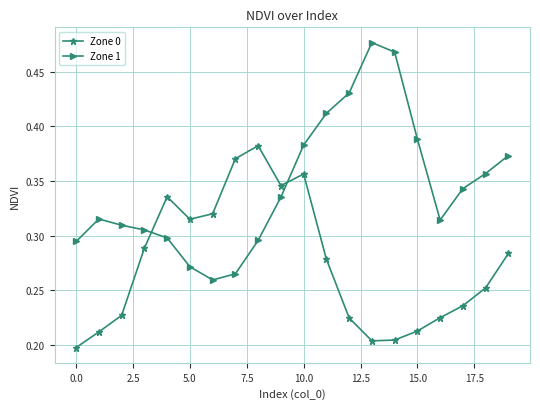

List the series in order of their peak value, highest first.

Zone 1, Zone 0